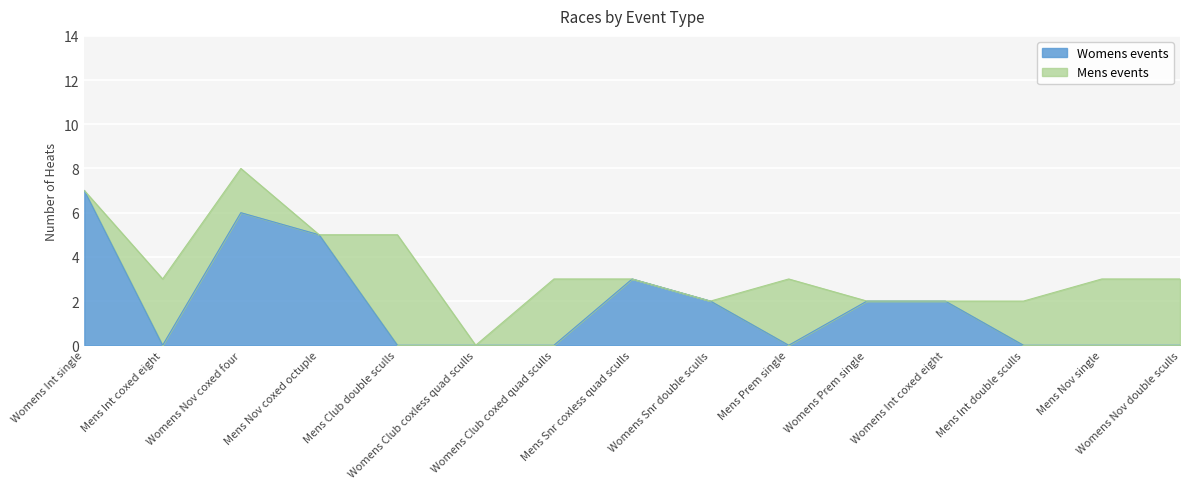

Reading right to left, list all the values displayed in this chart.

Womens Nov double sculls=0	Mens Nov single=0	Mens Int double sculls=0	Womens Int coxed eight=2	Womens Prem single=2	Mens Prem single=0	Womens Snr double sculls=2	Mens Snr coxless quad sculls=3	Womens Club coxed quad sculls=0	Womens Club coxless quad sculls=0	Mens Club double sculls=0	Mens Nov coxed octuple=5	Womens Nov coxed four=6	Mens Int coxed eight=0	Womens Int single=7